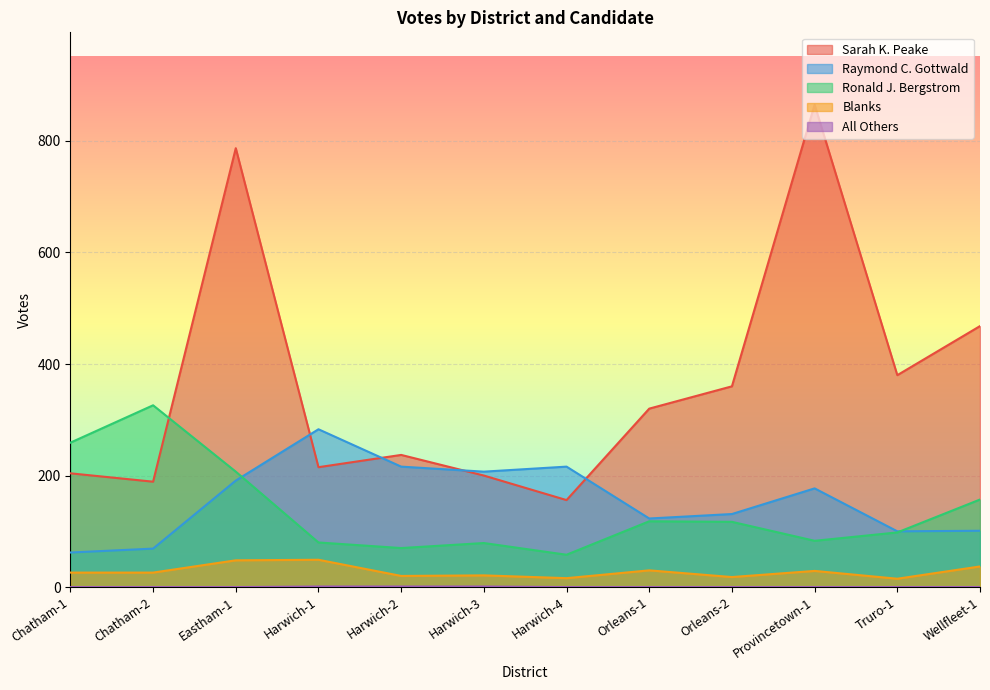

True or false: Blanks and Ronald J. Bergstrom cross at least once.

False